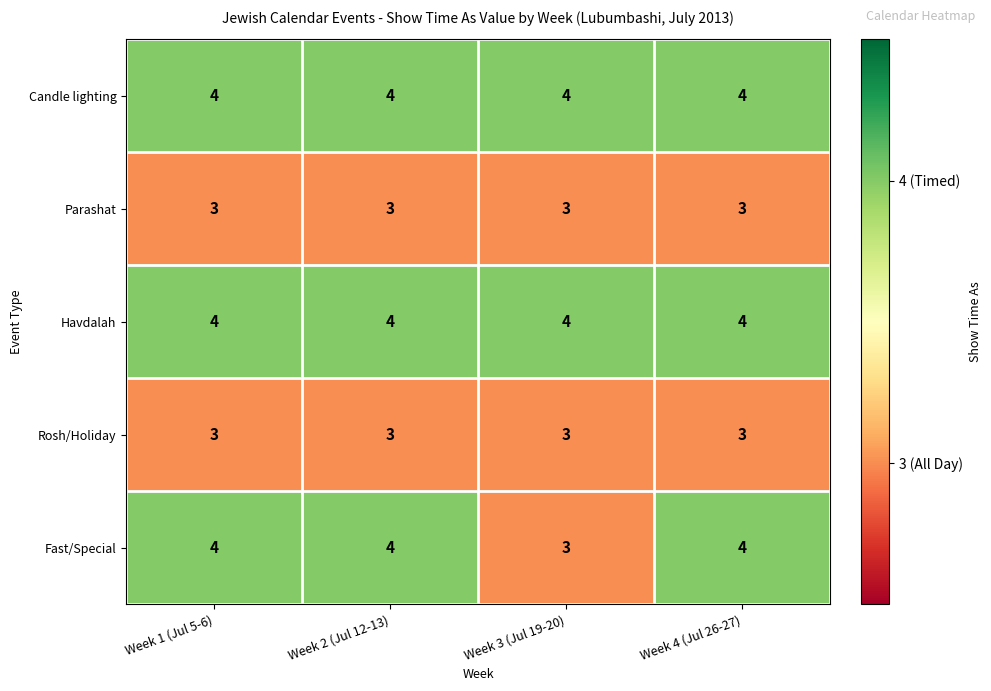

Reading left to right, what are all the values shown in this chart?

Candle lighting: 4	4	4	4
Parashat: 3	3	3	3
Havdalah: 4	4	4	4
Rosh/Holiday: 3	3	3	3
Fast/Special: 4	4	3	4